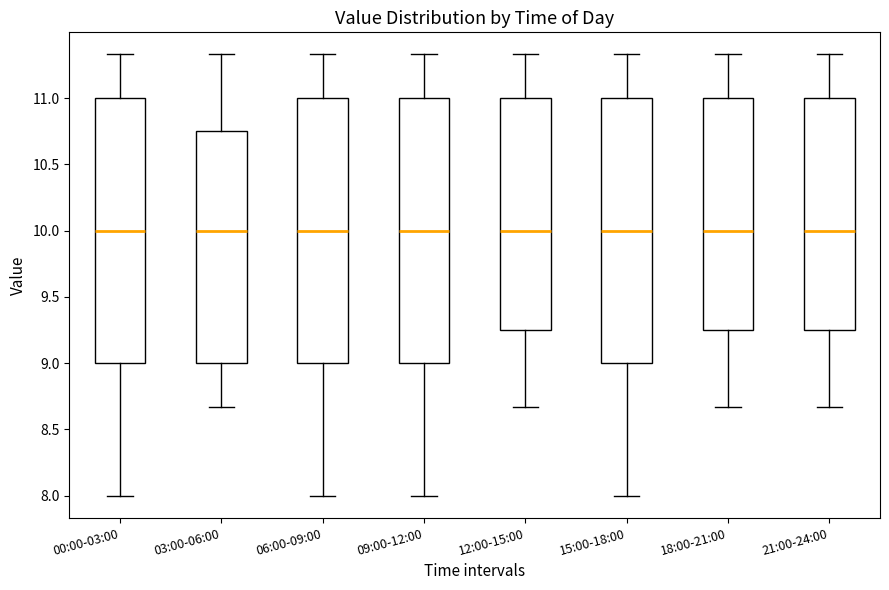

Where does the lower whisker of the box for 21:00-24:00 end on the y-axis? The values are not printed on the chart, so give them approximately, as read against the axis.

8.65